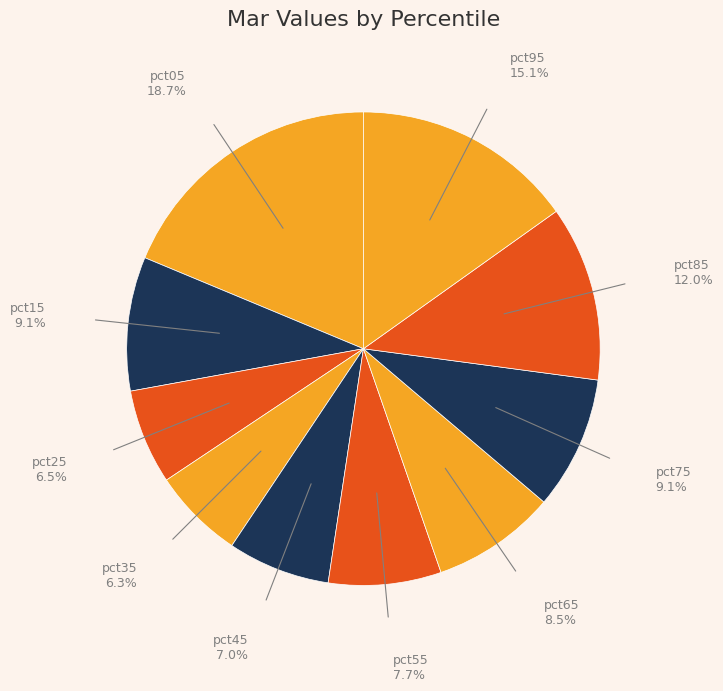

How many segments does this pie chart have?

10